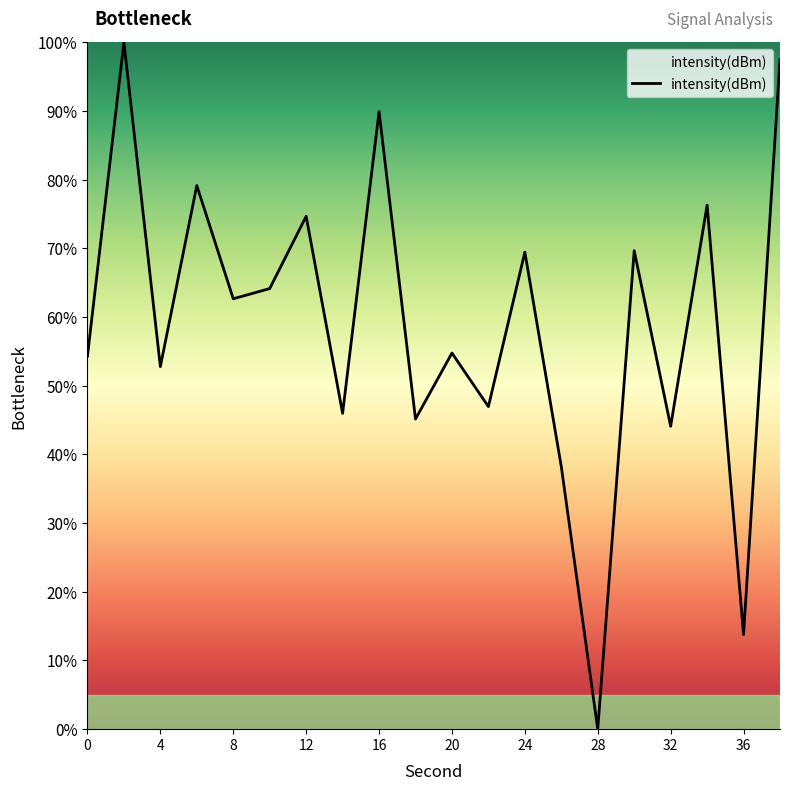

What is the greatest value displayed?

100.0